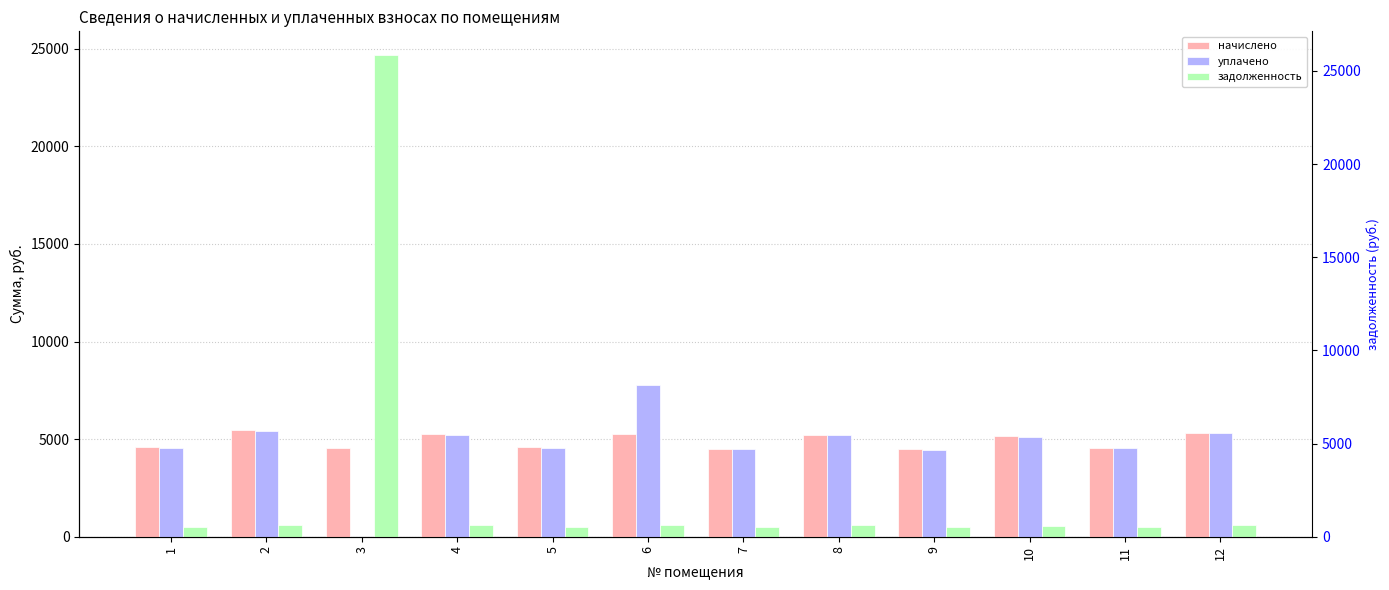

Which label corresponds to the smallest value in the chart?

3